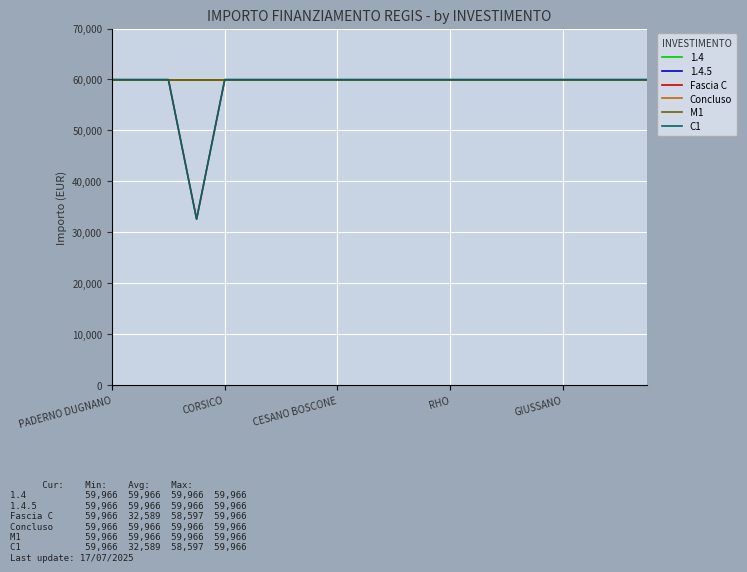

Does the chart have visible grid lines?

Yes